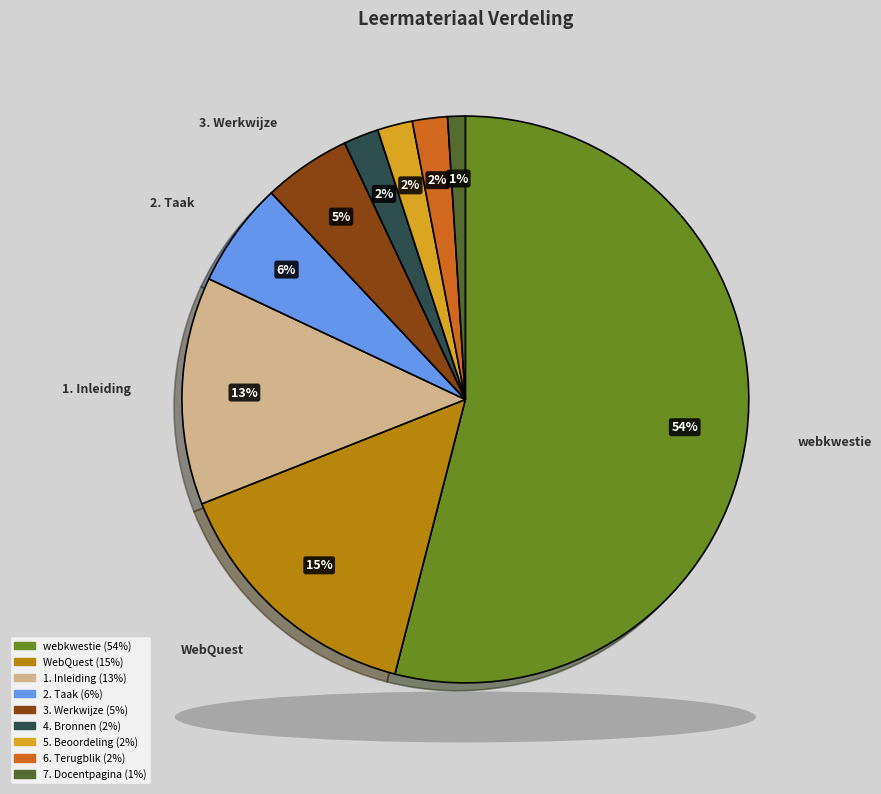

Is the sum of 7. Docentpagina and 6. Terugblik greater than half?

No